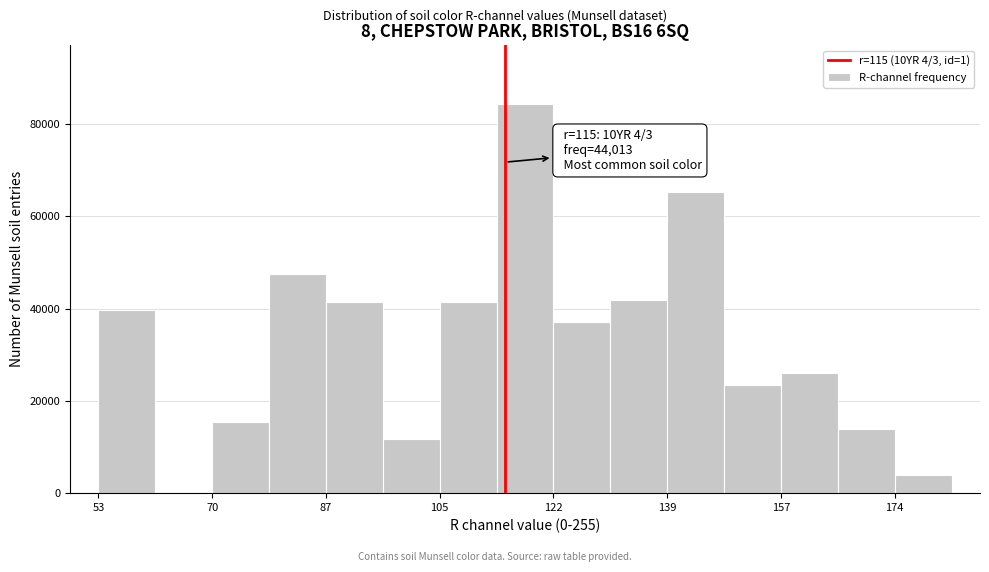

Over which range of the x-axis is the bar tallest?

114 to 122